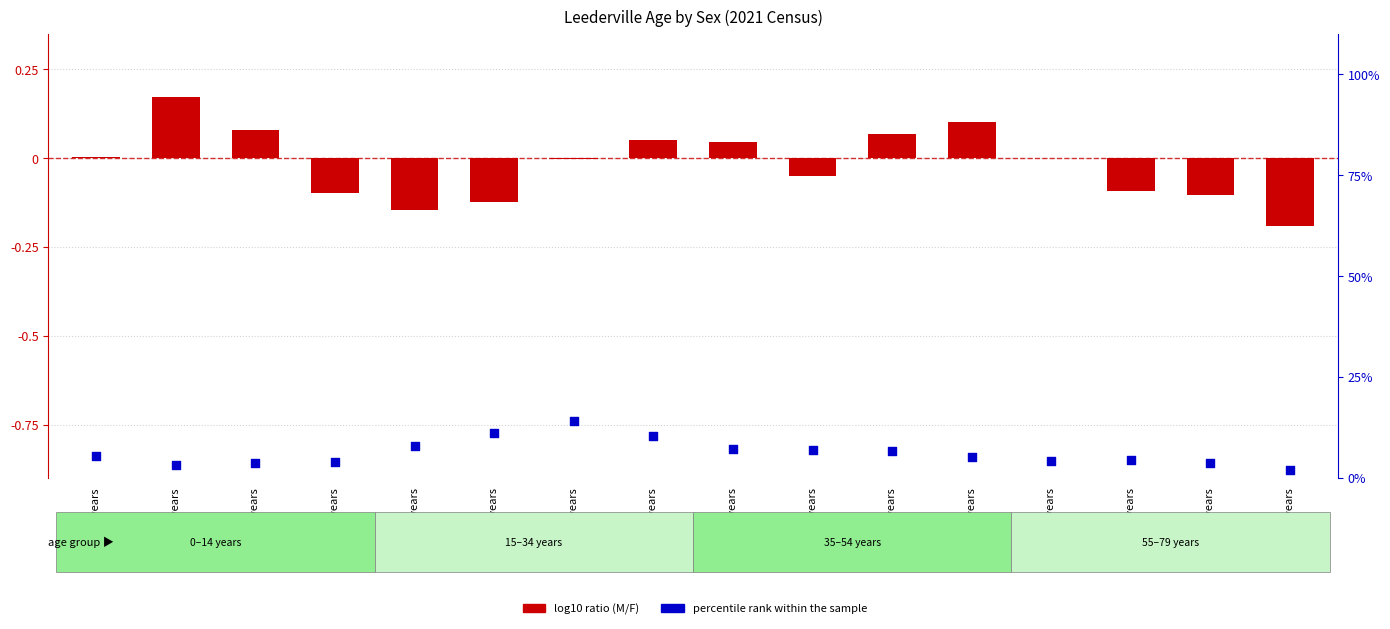

Which series contains the highest Y value?

percentile rank within the sample